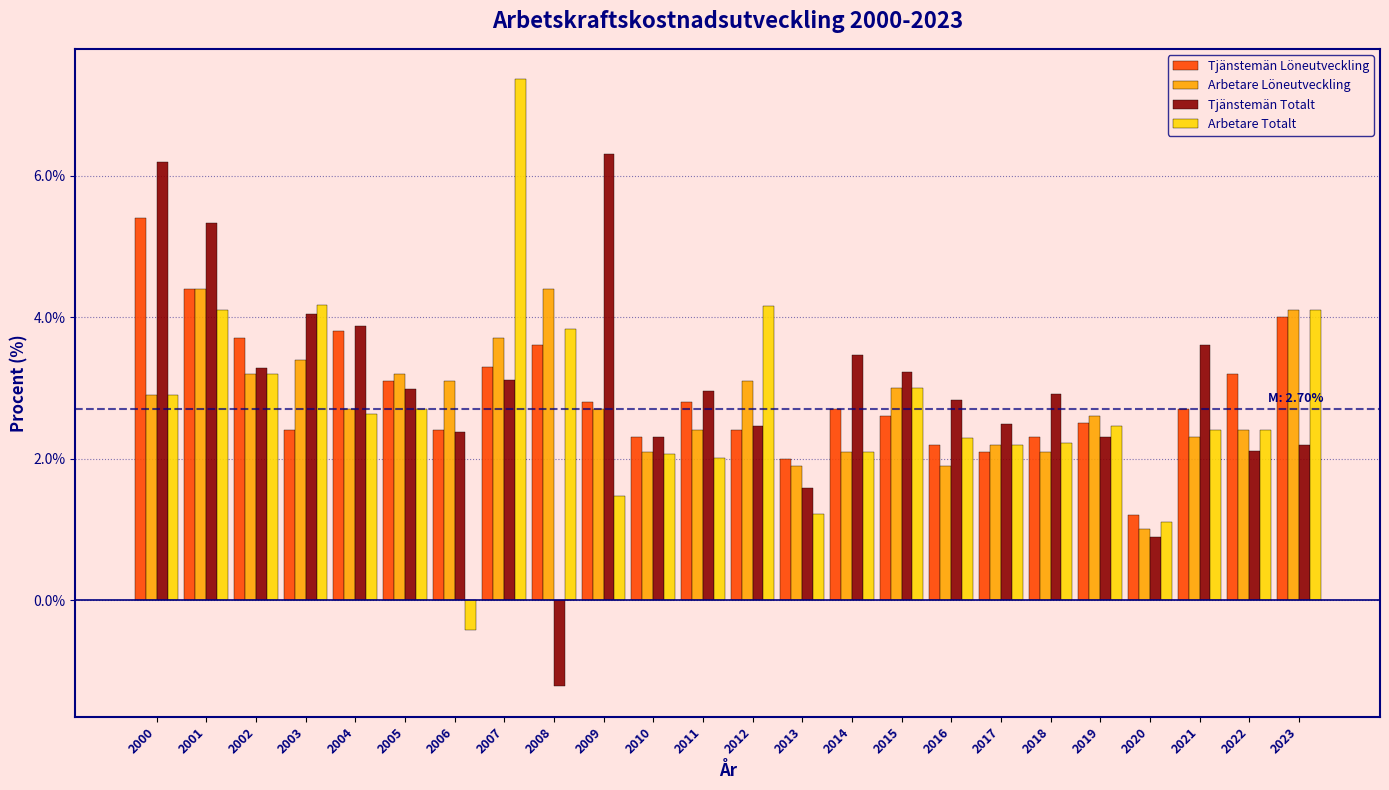

The value of Arbetare Löneutveckling at 2001 is 7.3. True or false?

False